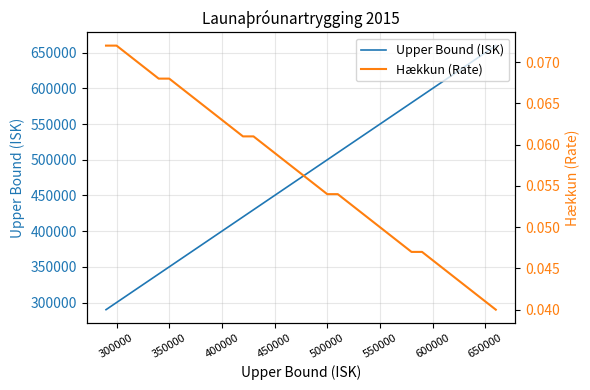

How many values in the Upper Bound (ISK) series are below 480000?

19